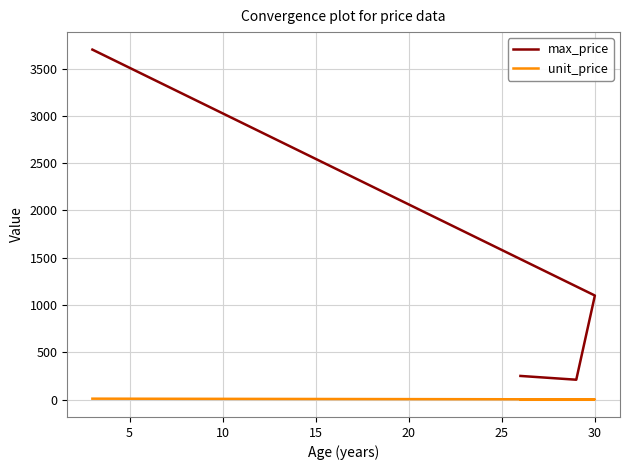

What is the maximum value for unit_price?

9.7